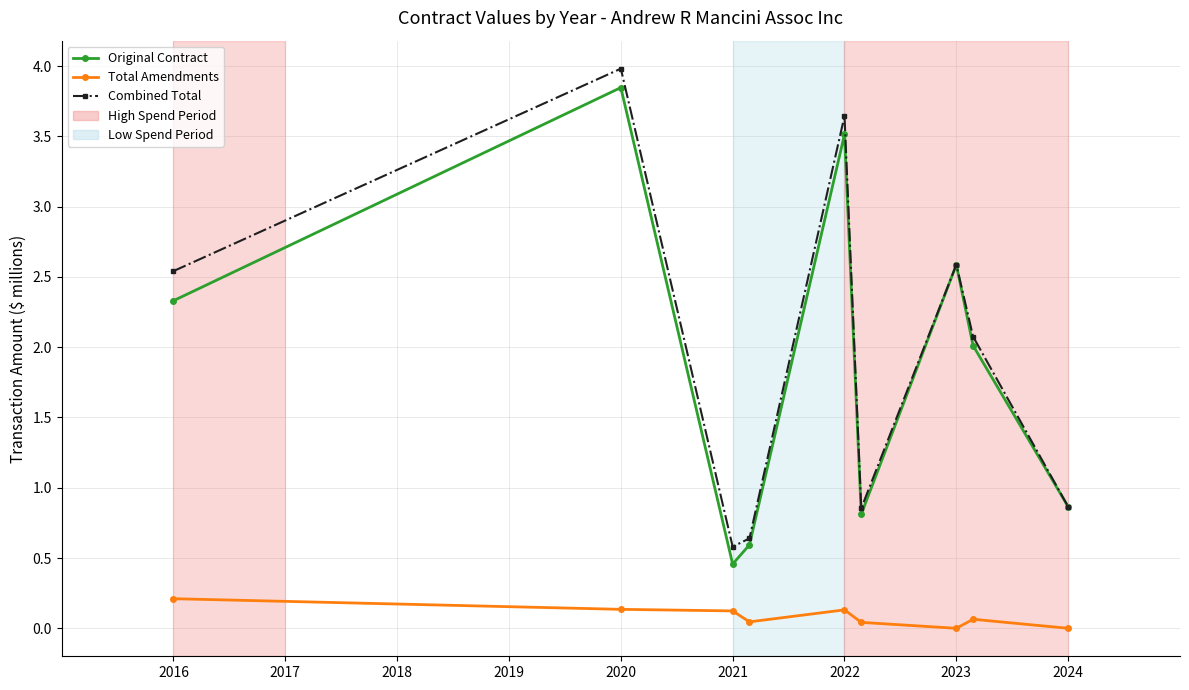

Which series has the largest total across all categories?

Combined Total